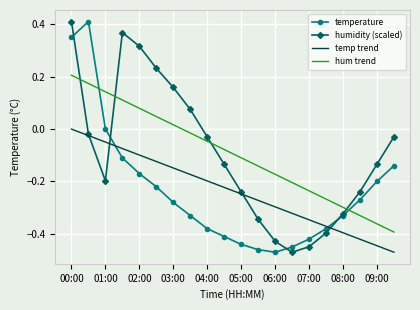

What is the difference between the second highest and second lowest values in the temperature series?

0.8